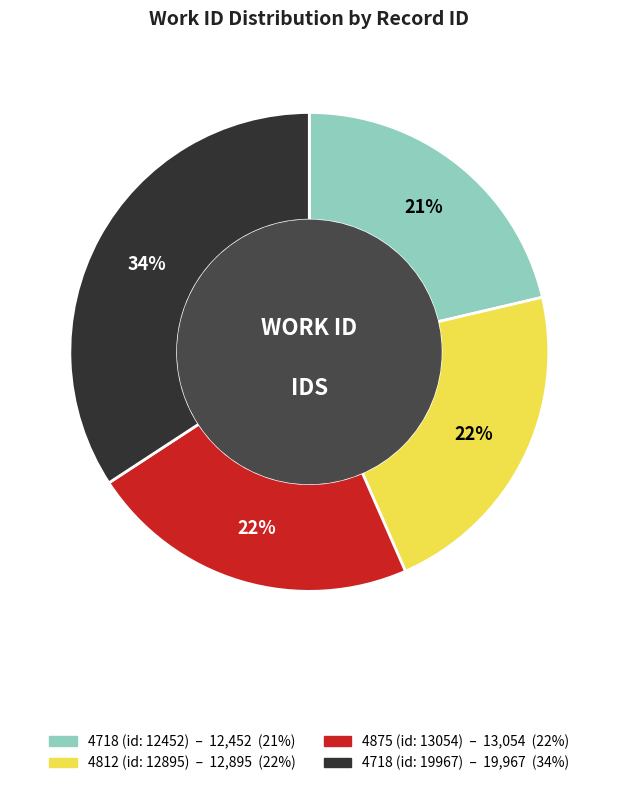

To the nearest percent, what is the average slice percentage?

25%